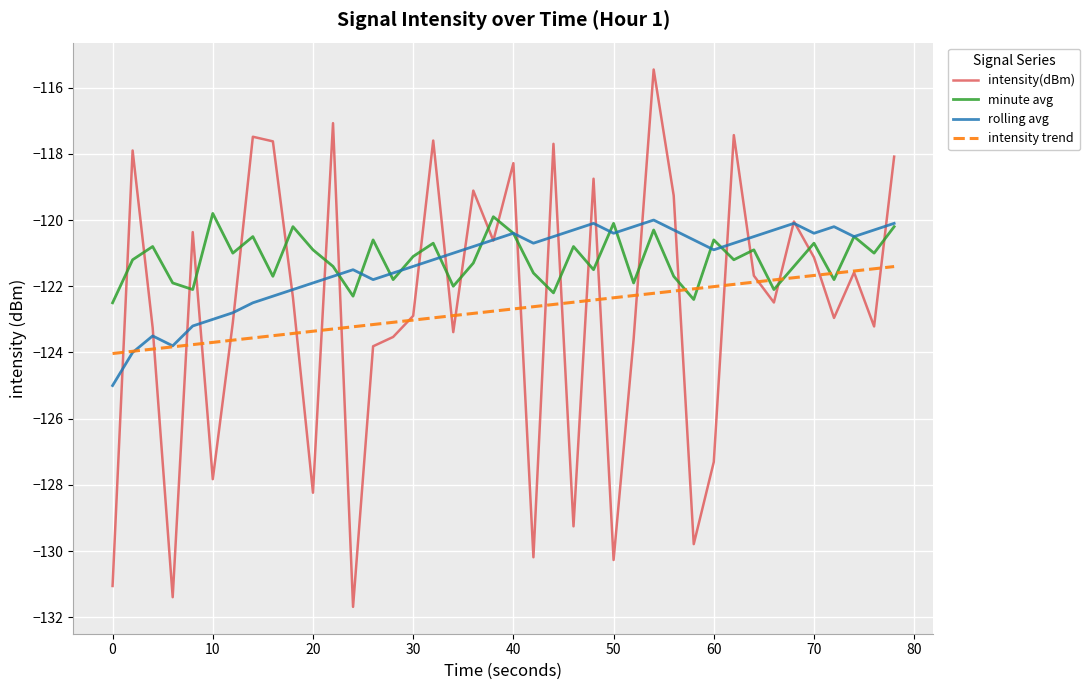

True or false: intensity(dBm) and minute avg cross at least once.

True